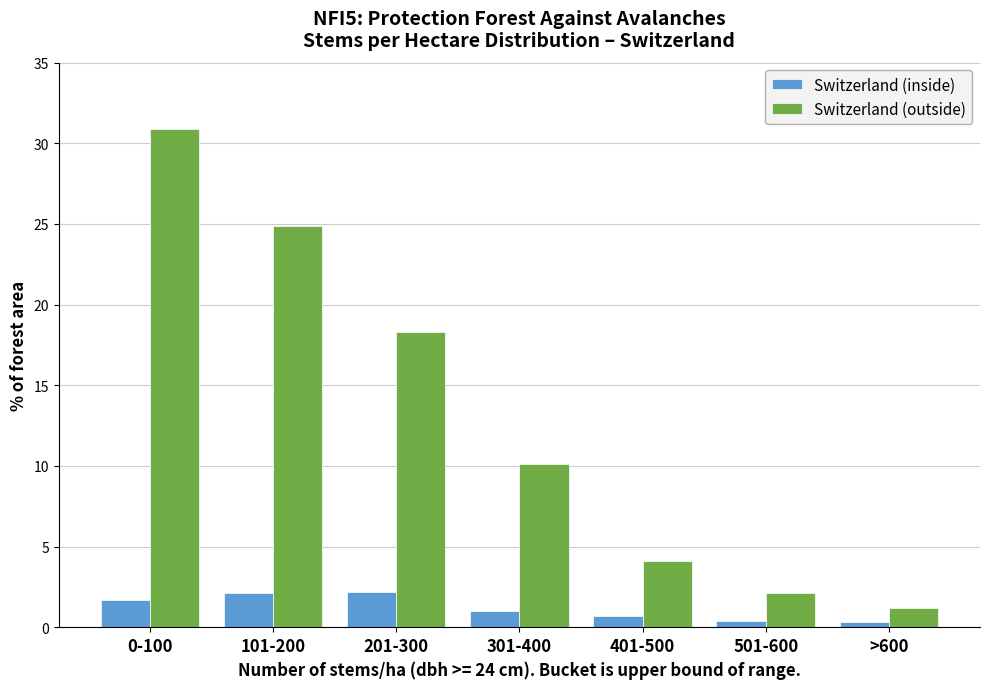

What is the sum of all Switzerland (inside) values?

8.4